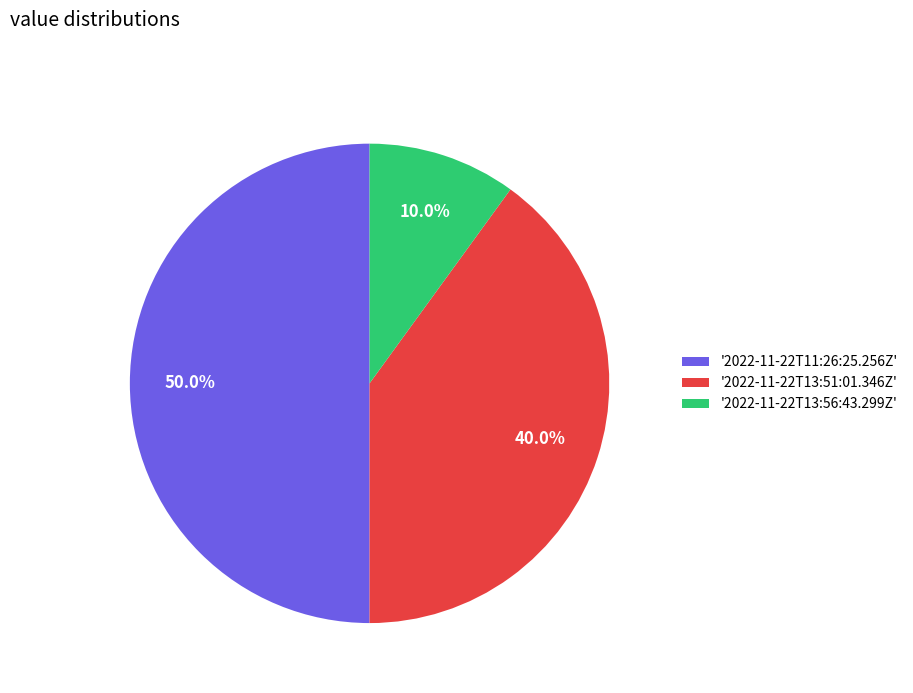

Approximately how many times larger is the value at '2022-11-22T13:51:01.346Z' compared to '2022-11-22T11:26:25.256Z'?

0.8